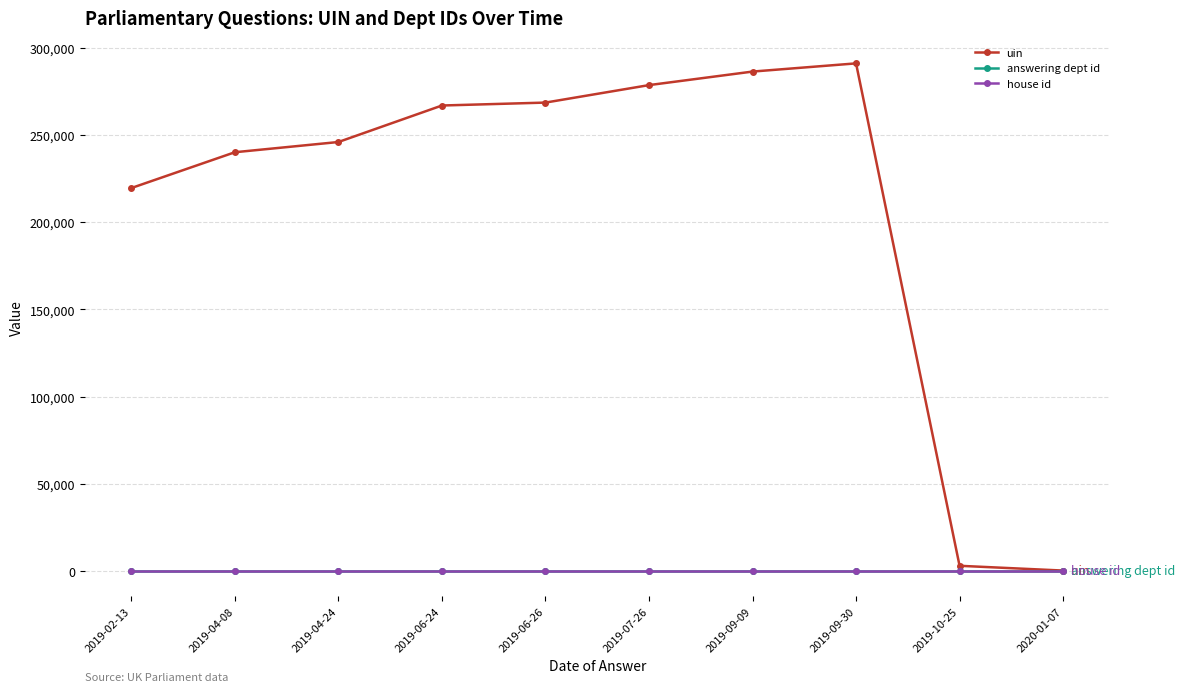

Between 2019-06-24 and 2019-07-26, which series saw the biggest shift?

uin